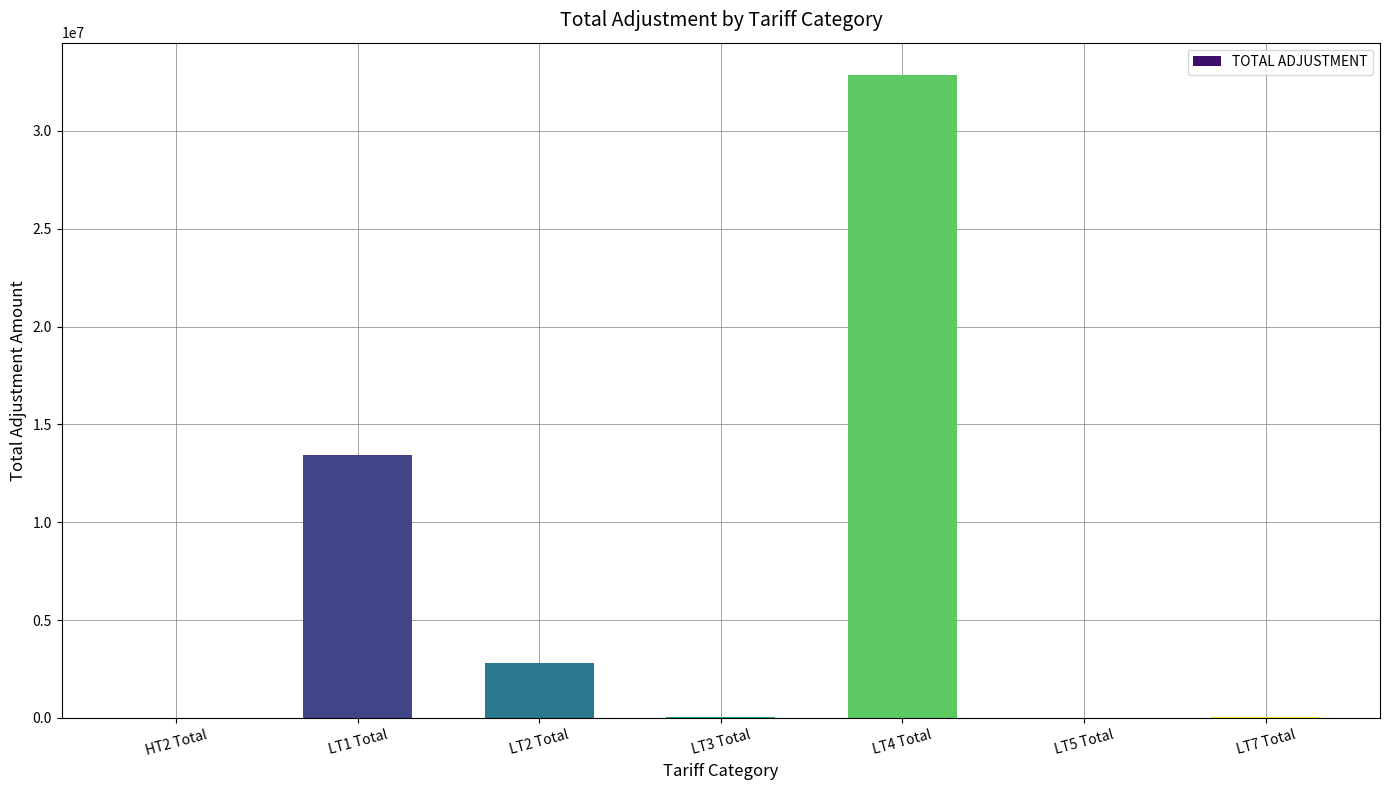

Which label corresponds to the largest value in the chart?

LT4 Total